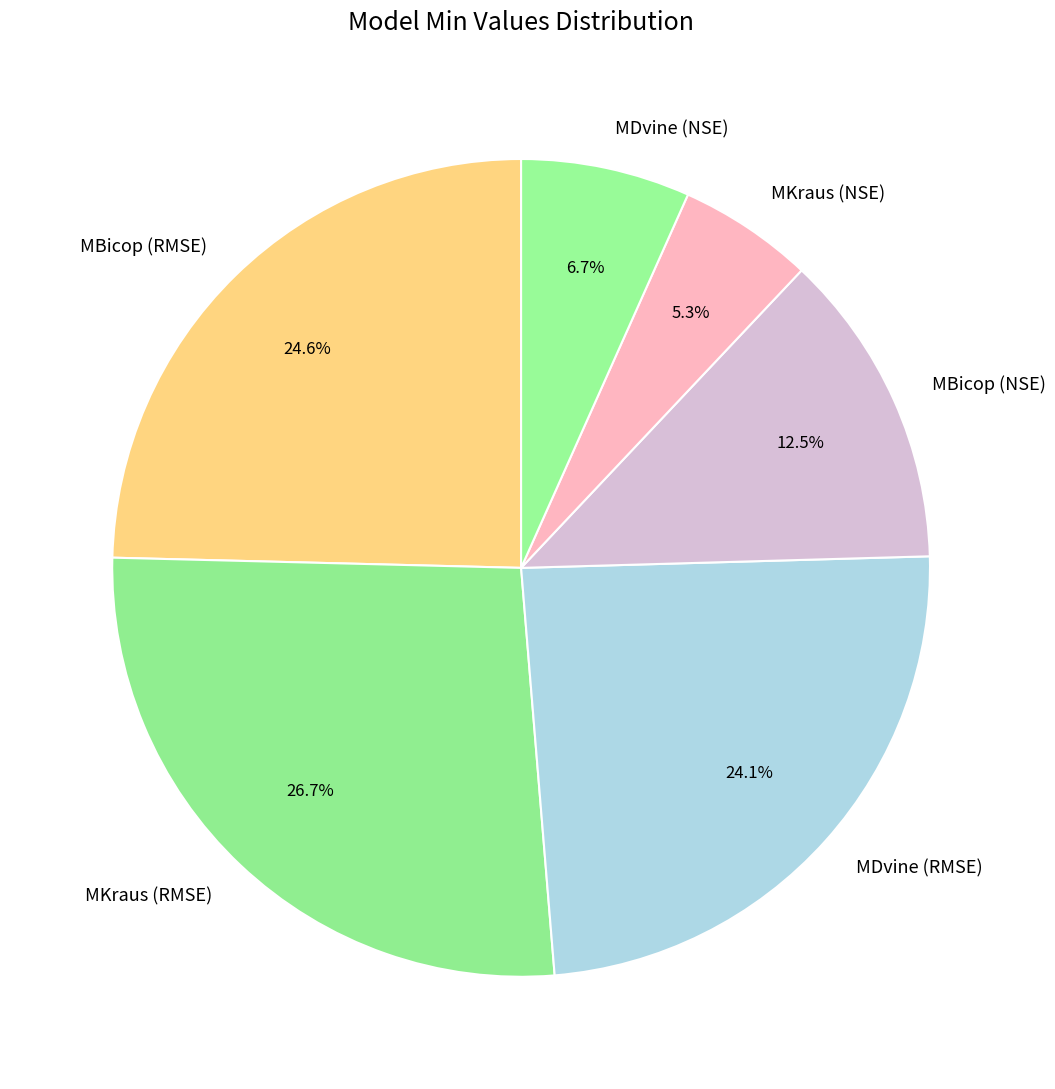

Combined, do MDvine (NSE) and MKraus (RMSE) account for over 50%?

No